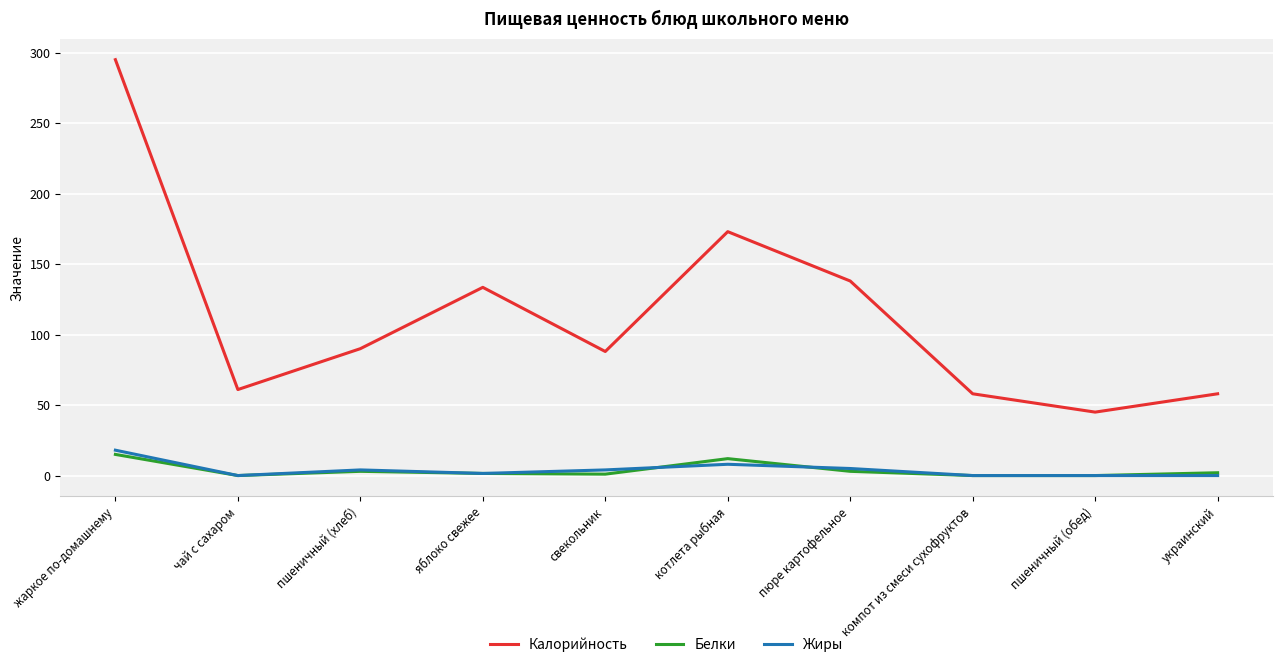

True or false: Калорийность and Жиры intersect in this chart.

False